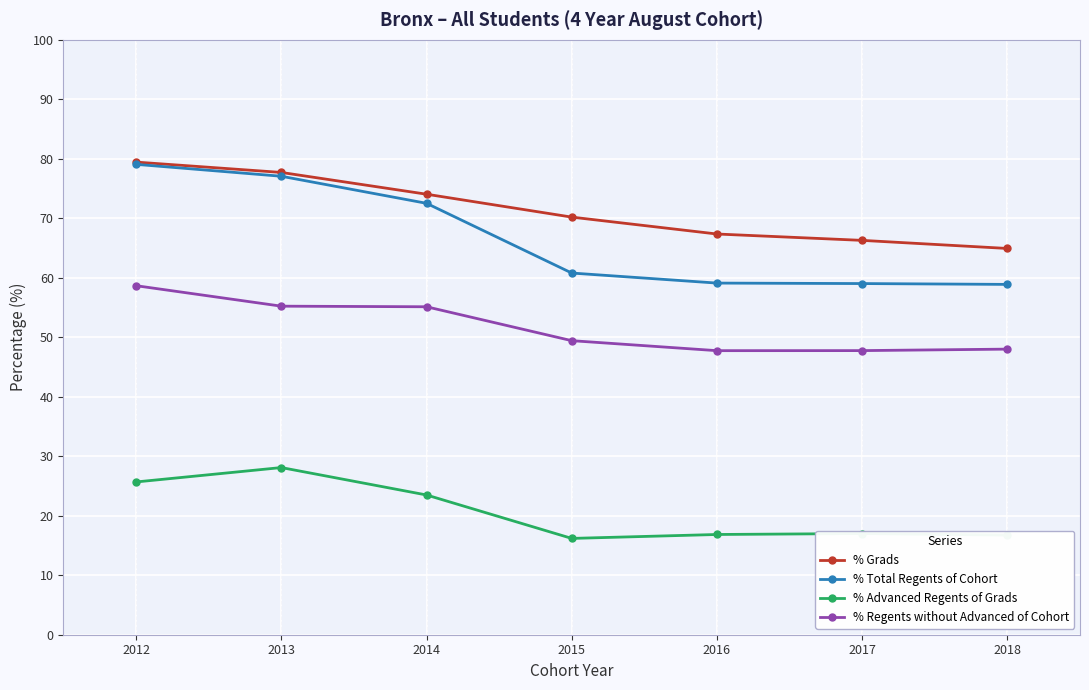

How many distinct data groups are displayed?

4